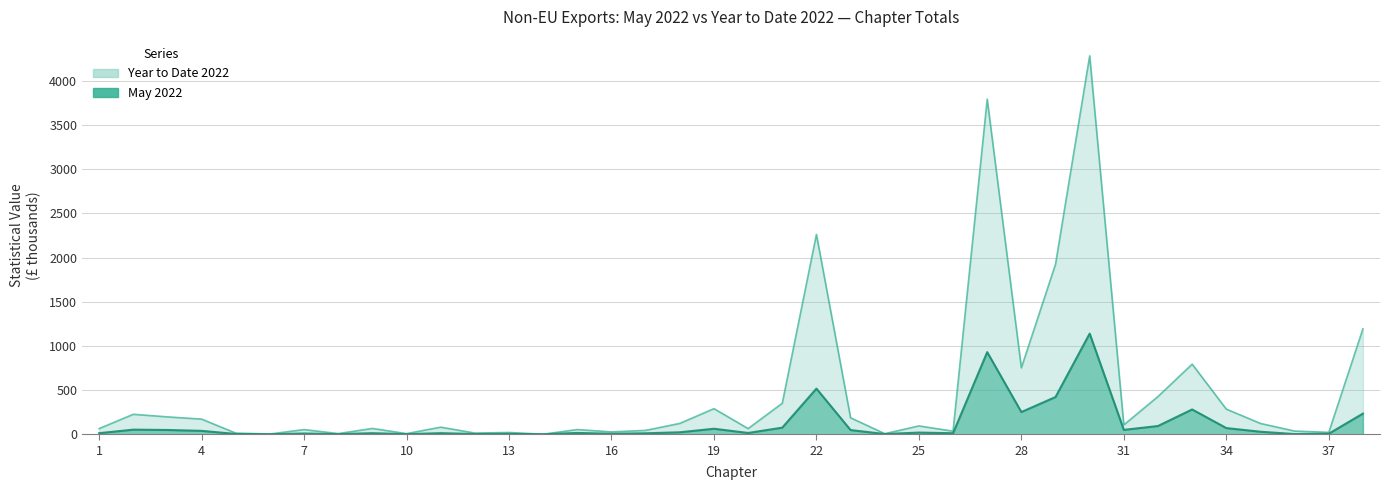

Which category has the lowest value across all series?

14